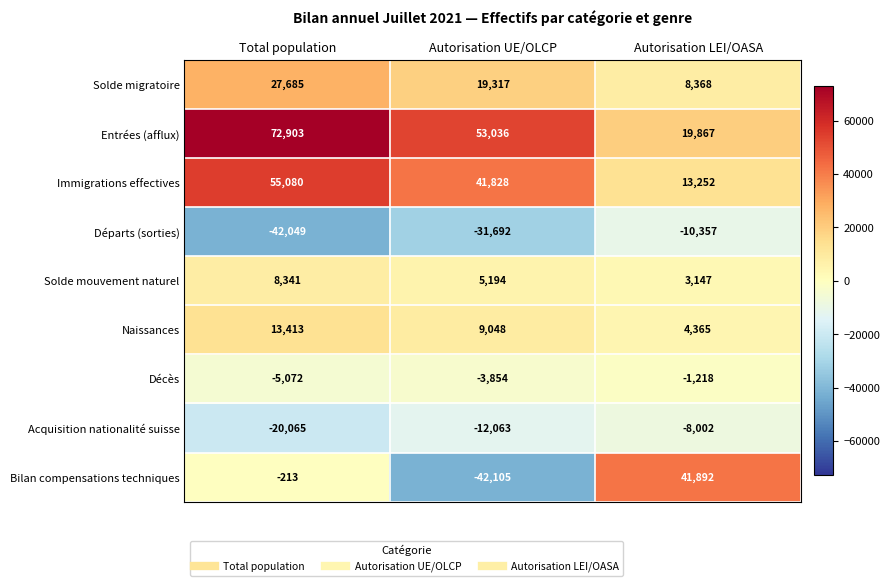

The Immigrations effectives series shows 13252 at Autorisation LEI/OASA. True or false?

True